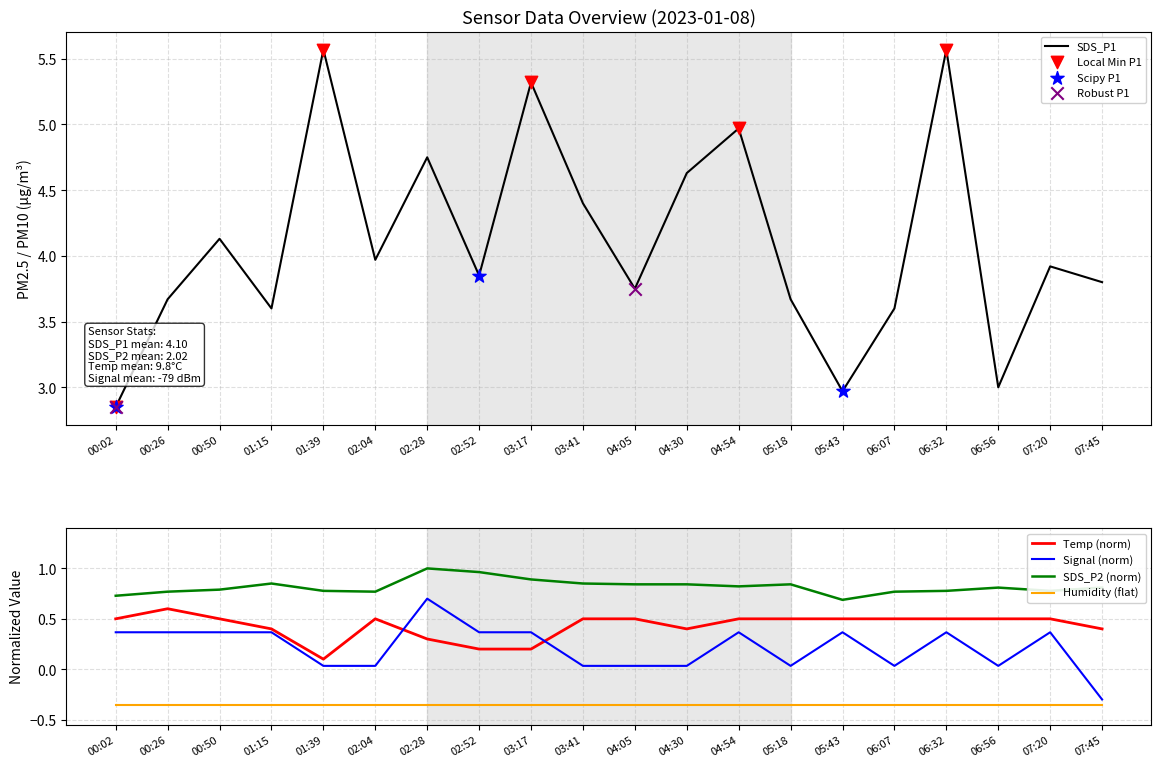

Which series contains the lowest Y value?

Signal